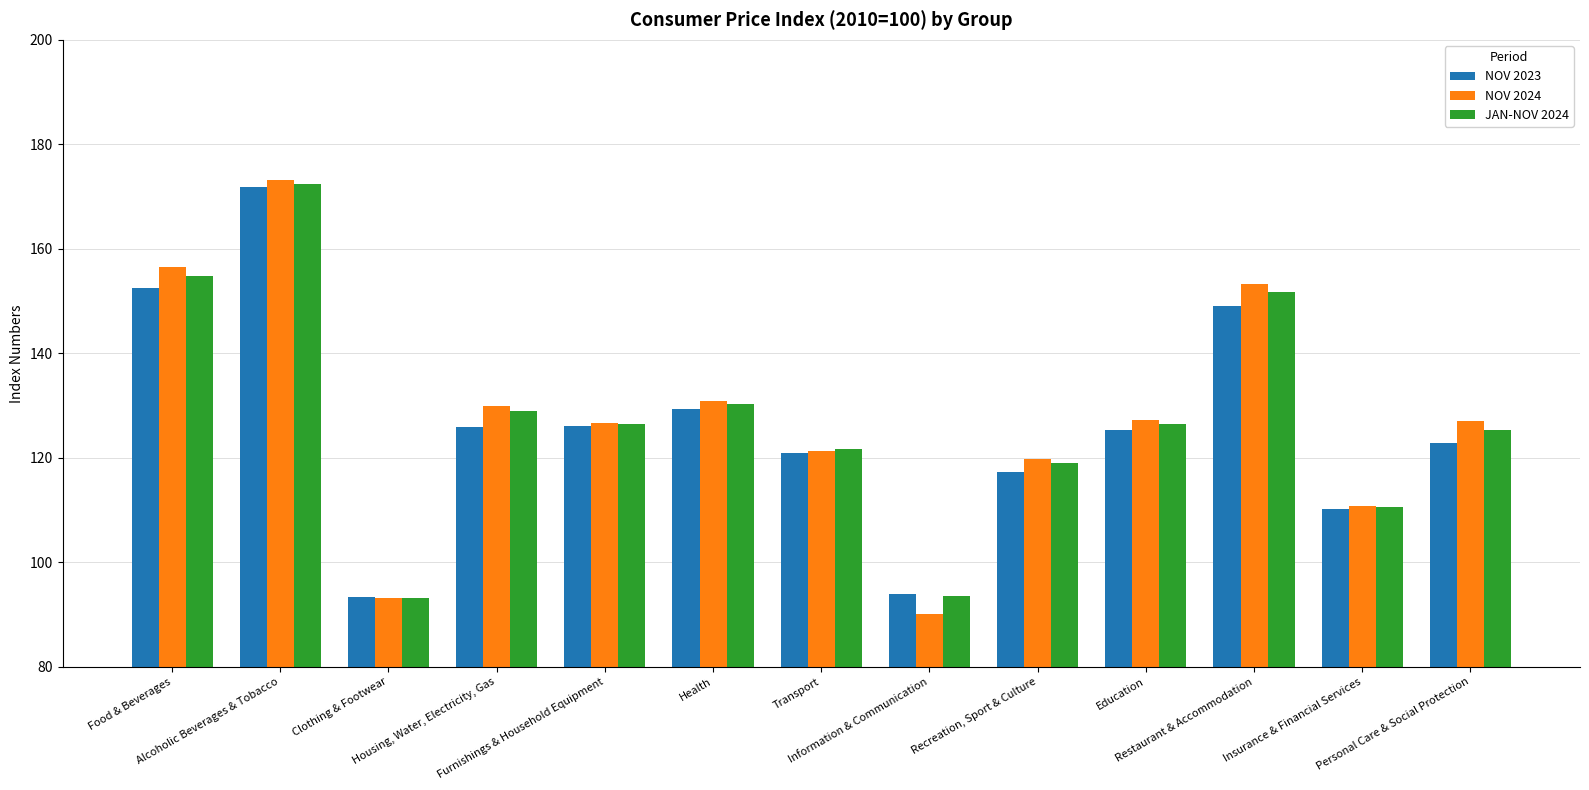

What is the difference between the maximum and minimum values in the NOV 2023 series?

78.4